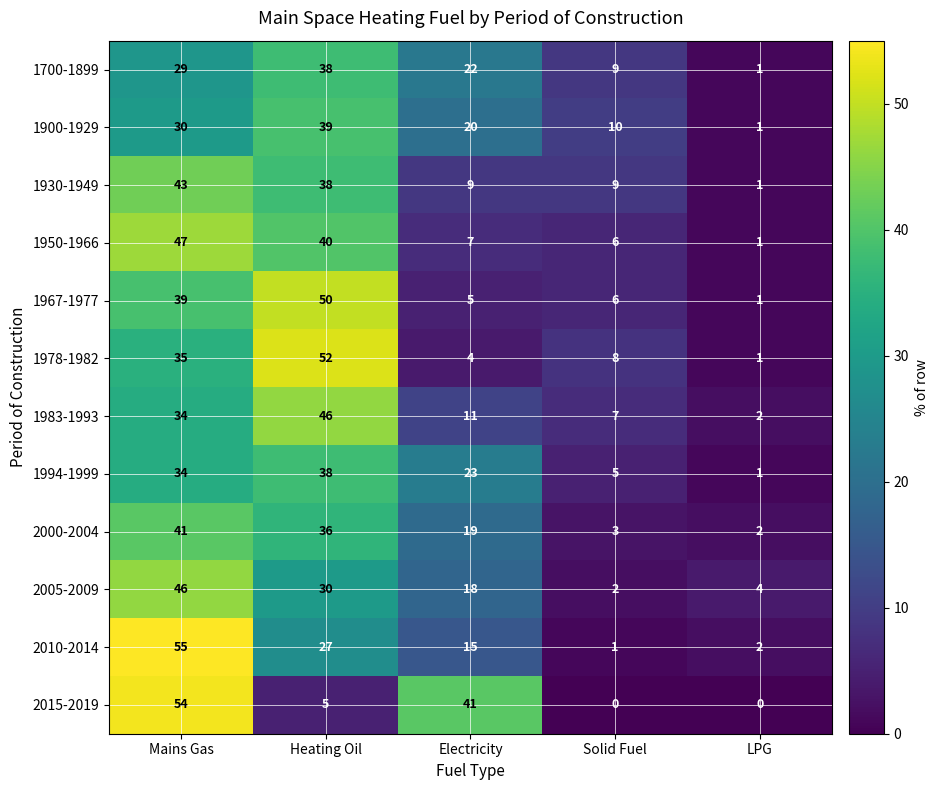

What is the maximum value shown in the chart?

55